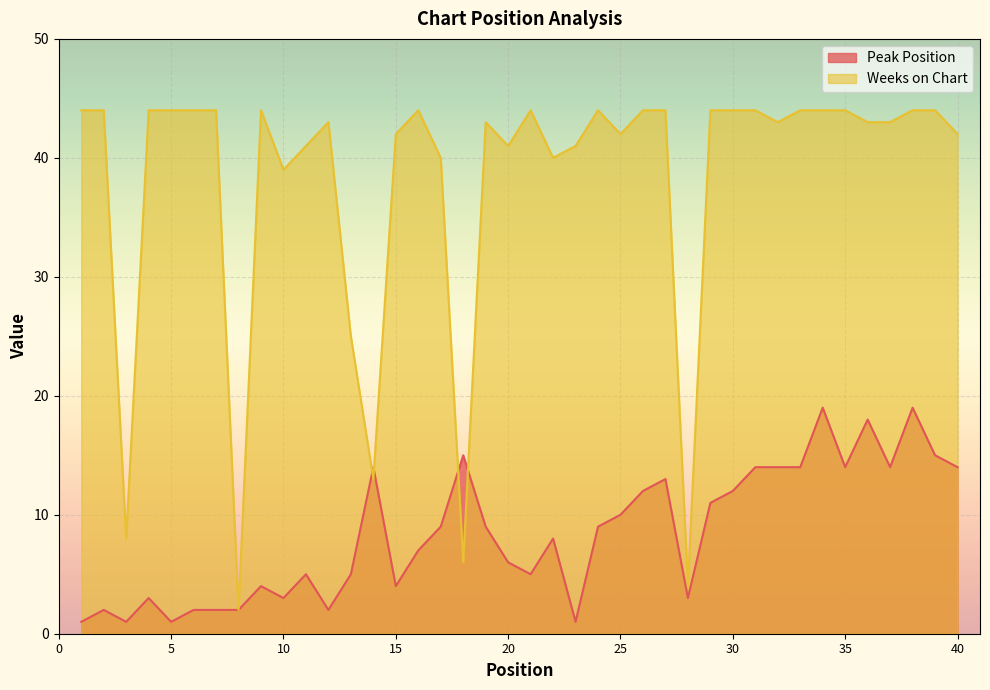

What is the sum of all Weeks on Chart values?

1521